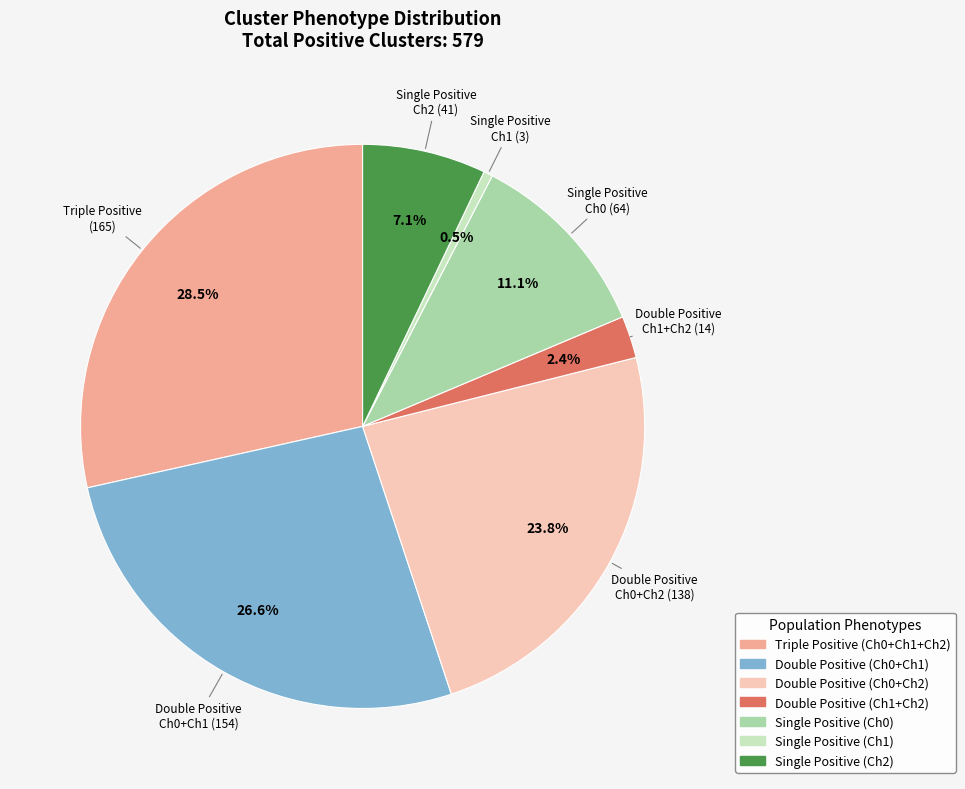

Rank the categories by value from highest to lowest.

Triple Positive (Ch0+Ch1+Ch2), Double Positive (Ch0+Ch1), Double Positive (Ch0+Ch2), Single Positive (Ch0), Single Positive (Ch2), Double Positive (Ch1+Ch2), Single Positive (Ch1)